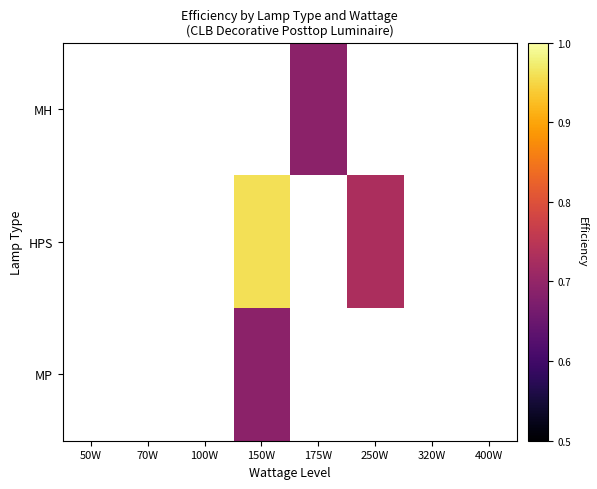

Which has a higher value, 320W or 100W?

100W